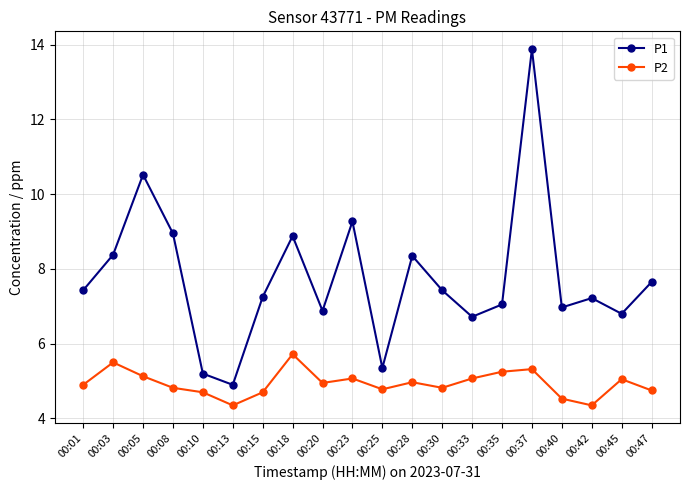

What is the difference between the maximum and minimum values in the P2 series?

1.4